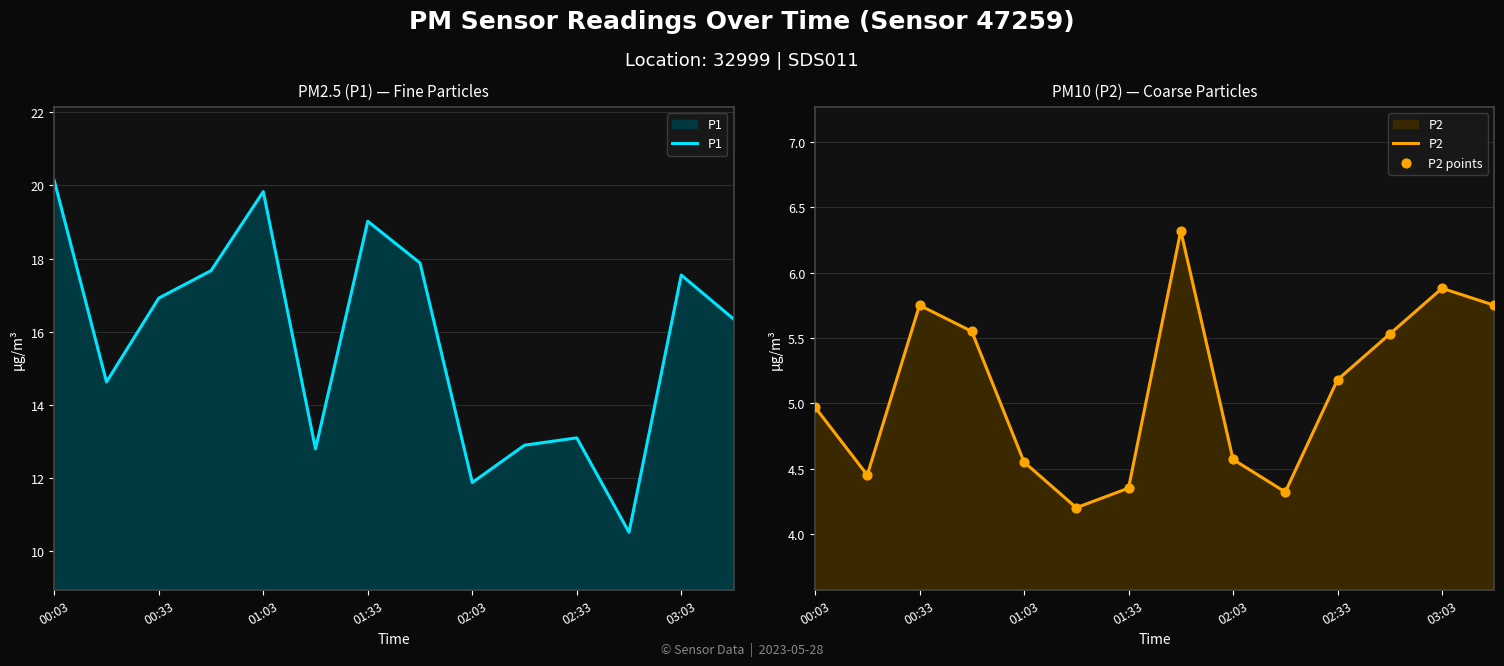

At how many categories does at least one series exceed 18?

3